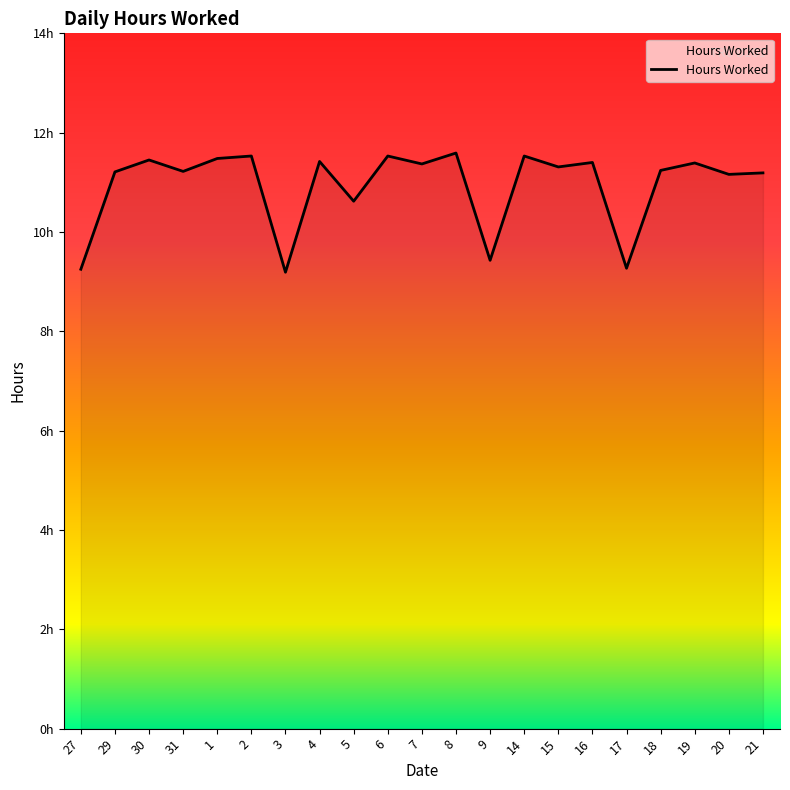

Is it true that the value at 21 is 16.9?

False